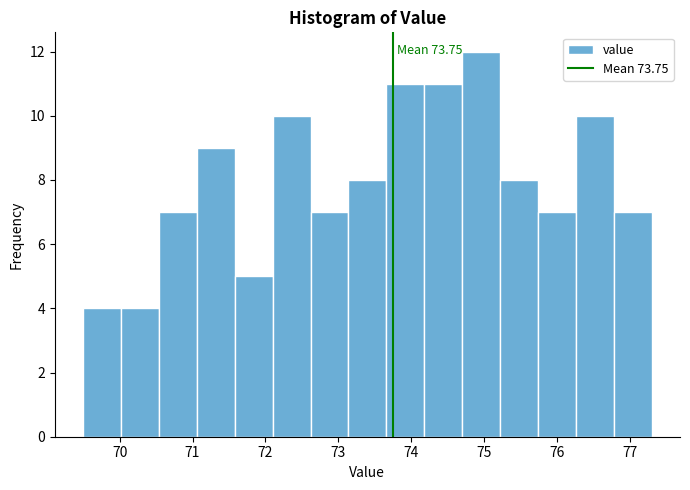

Which range on the x-axis has the tallest bar?

74.70 to 75.22